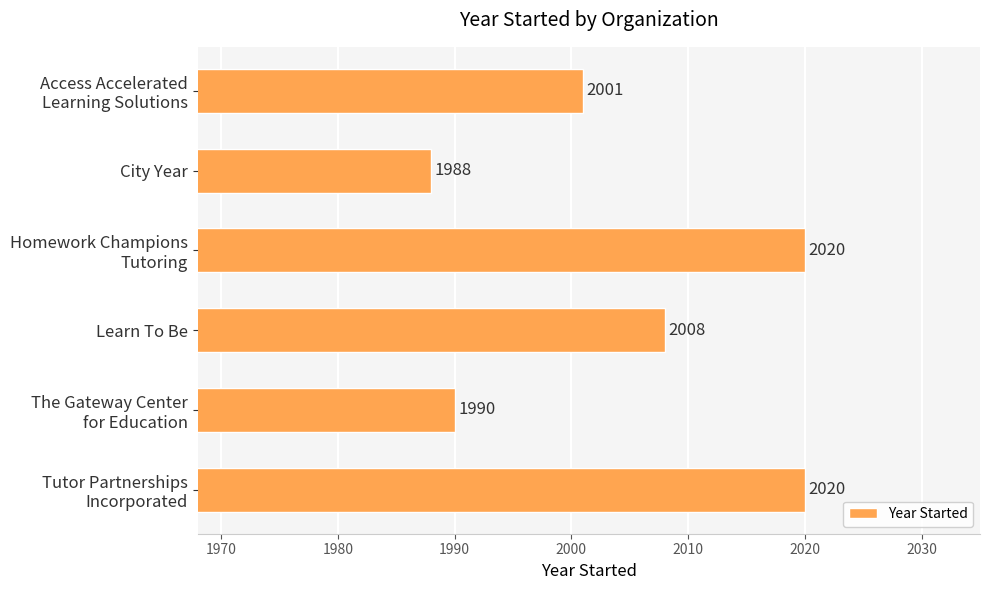

Is it true that the value at City Year is 3190?

False